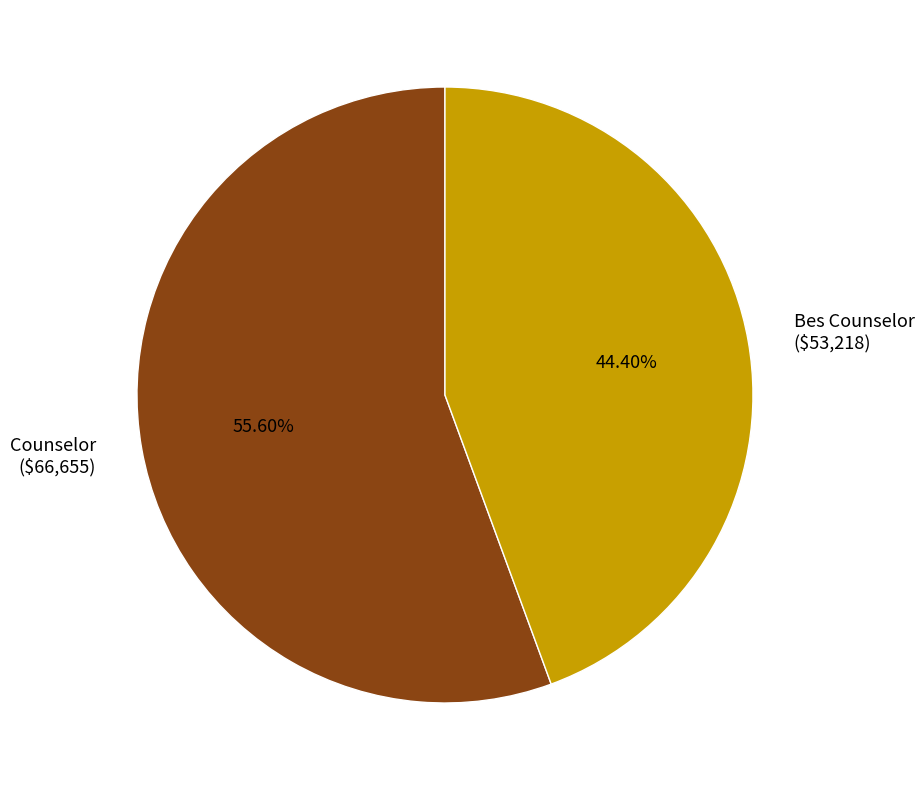

Does Bes Counselor ($53,218) account for over 50% of the chart?

No